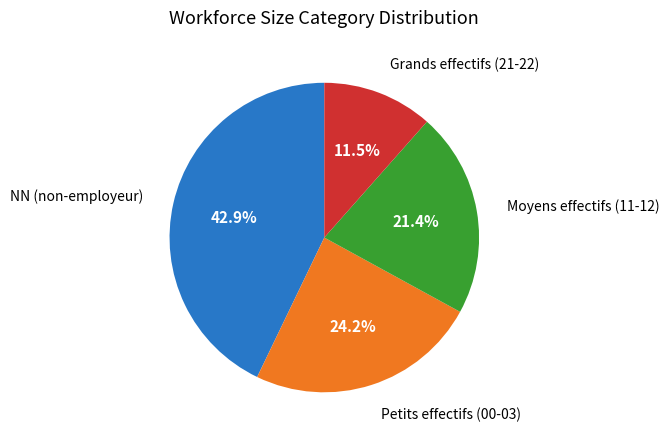

Is there a majority slice in this chart?

No